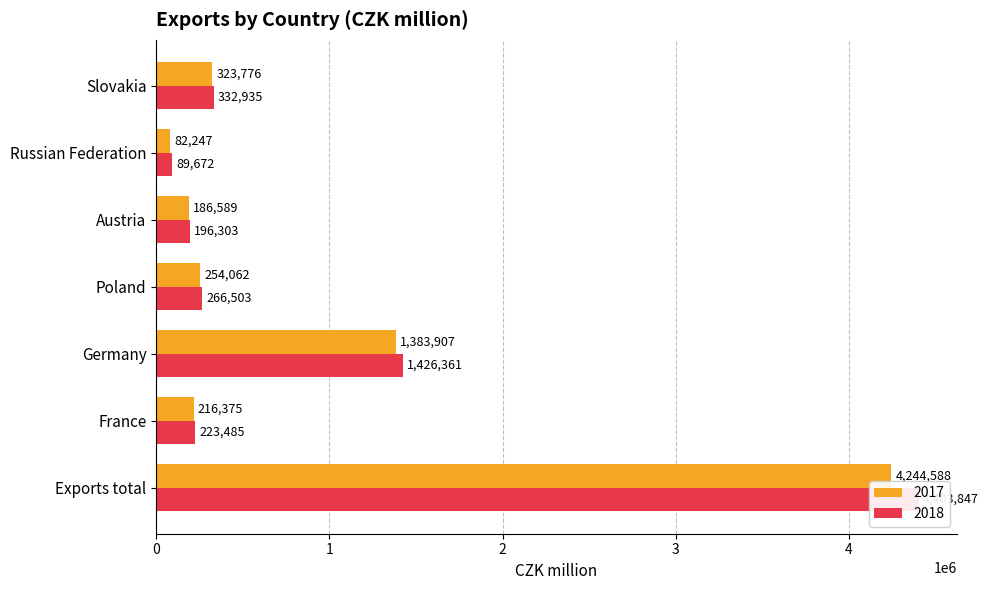

What is the average value of the 2018 series?

991301